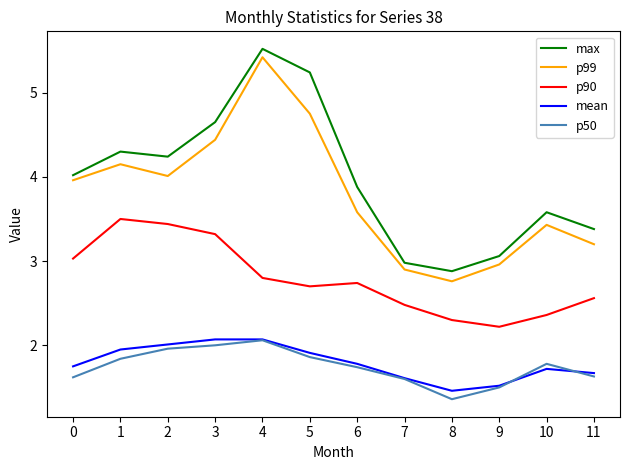

Does the chart display data point markers on the line(s)?

No